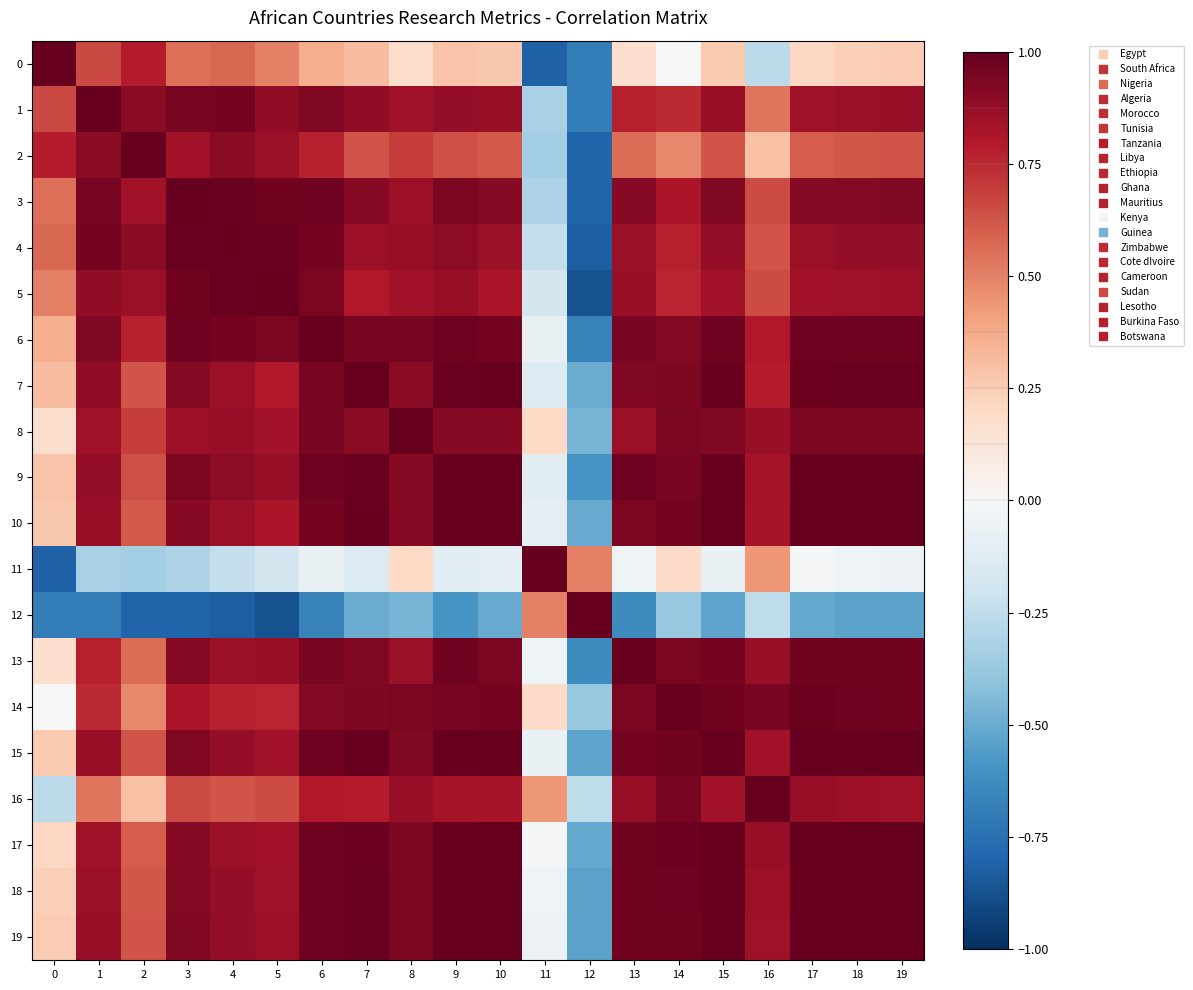

Rank the series at 13 from highest to lowest value.

13, 9, 17, 18, 19, 15, 6, 10, 14, 7, 3, 16, 5, 8, 4, 1, 2, 0, 11, 12